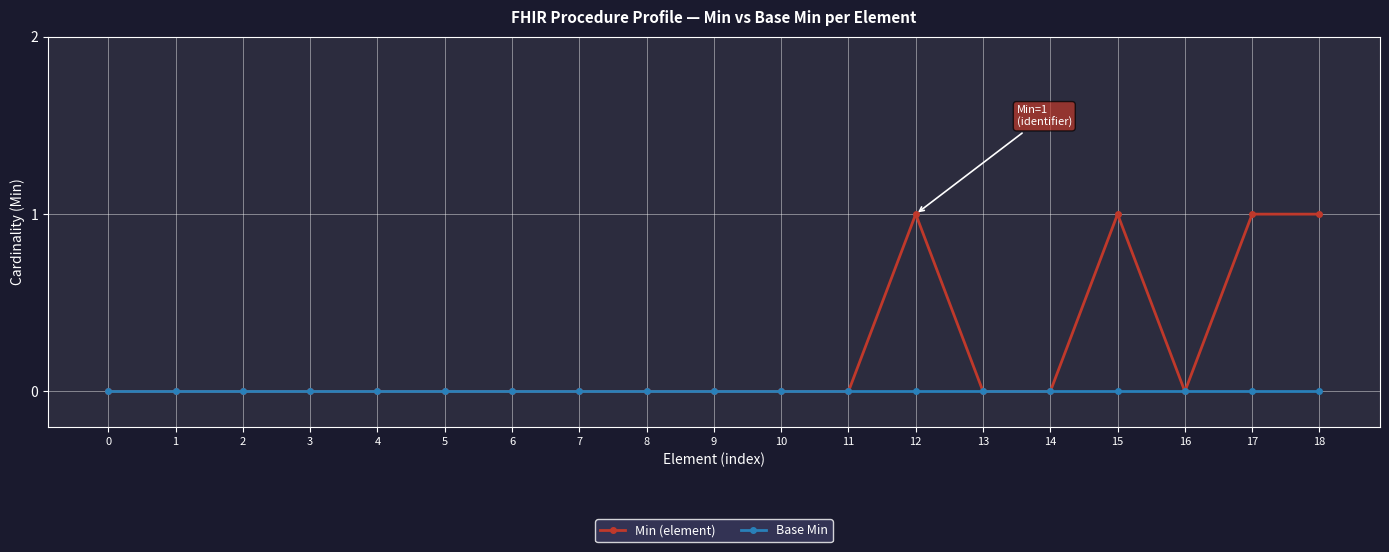

List the series in order of their peak value, lowest first.

Base Min, Min (element)